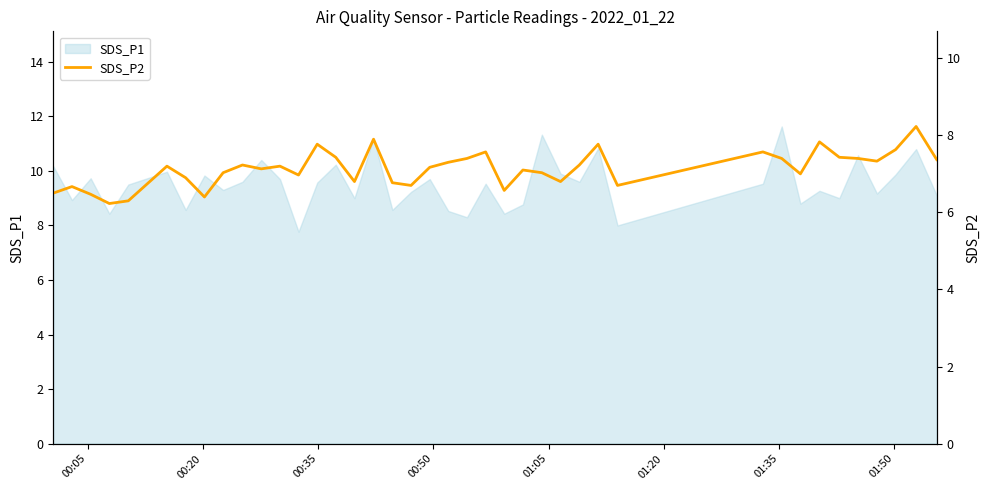

Reading left to right, what are all the values shown in this chart?

6.5	6.7	6.5	6.2	6.3	7.2	6.9	6.4	7.0	7.2	7.1	7.2	7.0	7.8	7.4	6.8	7.9	6.8	6.7	7.2	7.3	7.4	7.6	6.6	7.1	7.0	6.8	7.2	7.8	6.7	7.6	7.4	7.0	7.8	7.4	7.4	7.3	7.6	8.2	7.4